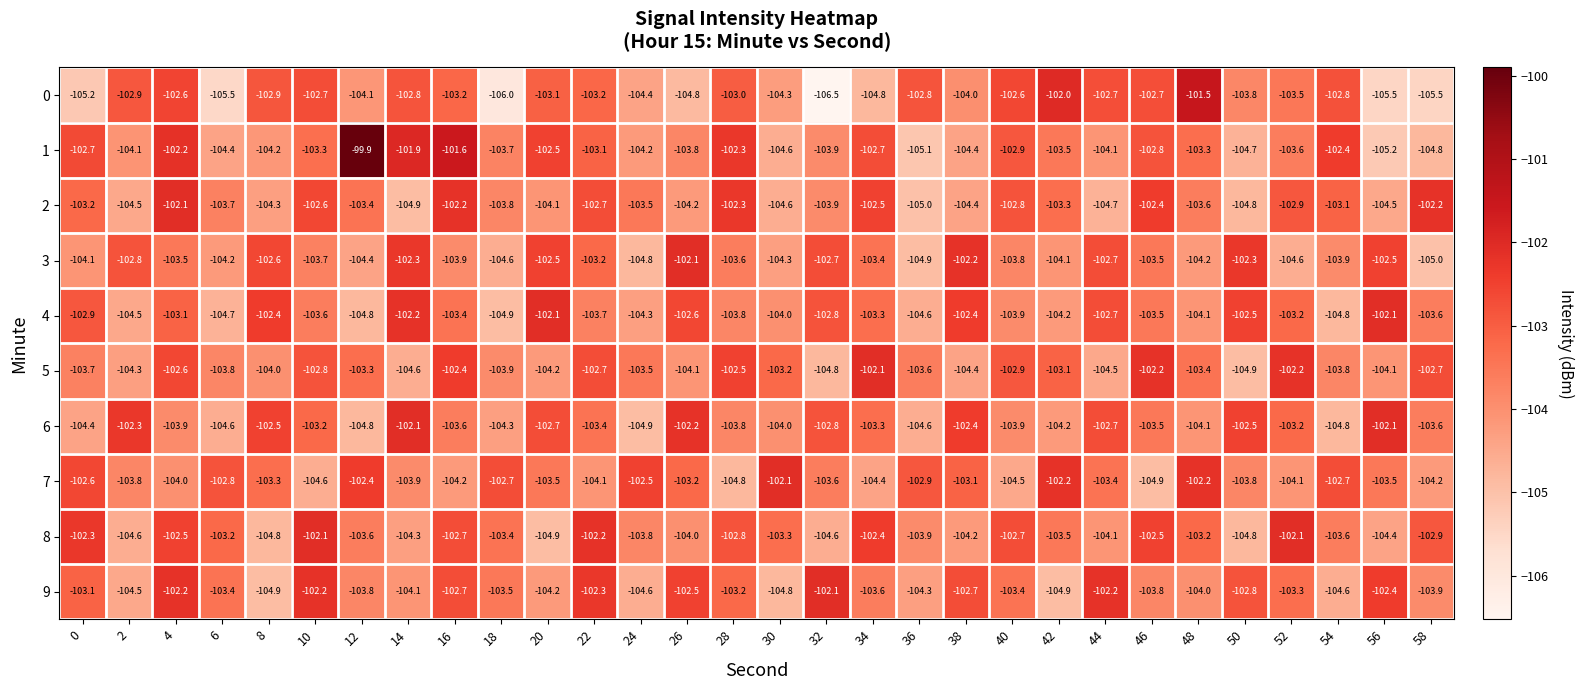

What is the difference between the maximum and minimum values in the 4 series?

2.8